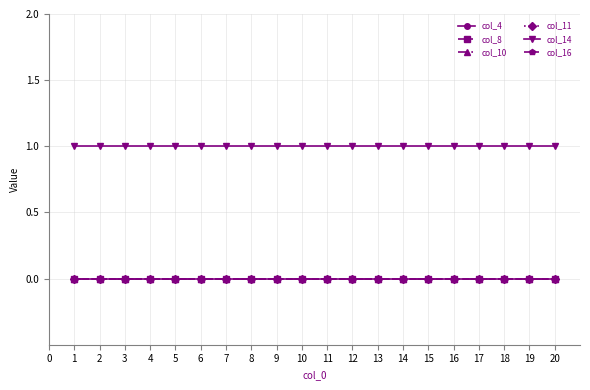

True or false: col_10 and col_4 cross at least once.

False